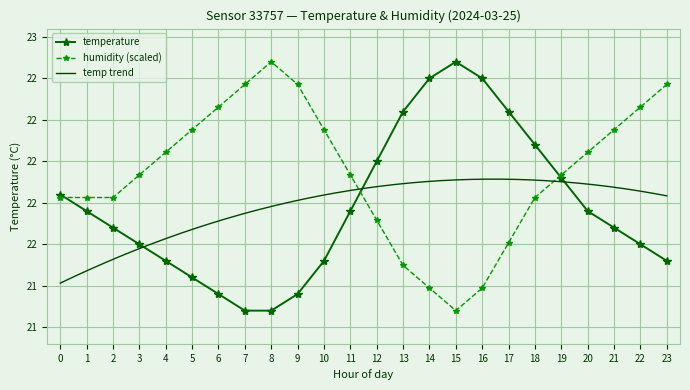

What is the value of the temperature point at the 9th from the left?

21.1